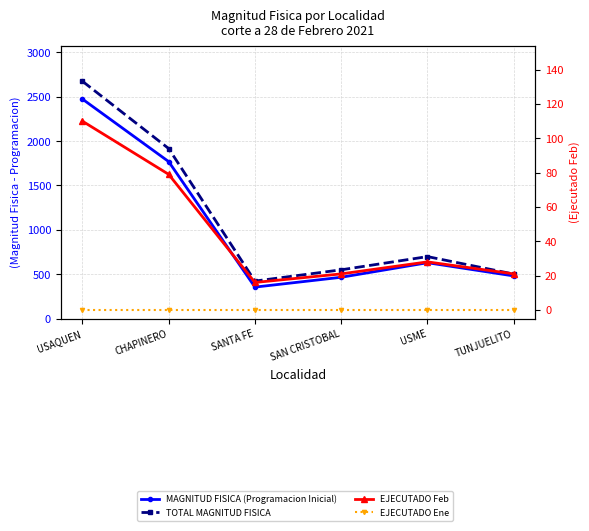

Rank the series at USAQUEN from lowest to highest value.

EJECUTADO Ene, EJECUTADO Feb, MAGNITUD FISICA (Programacion Inicial), TOTAL MAGNITUD FISICA